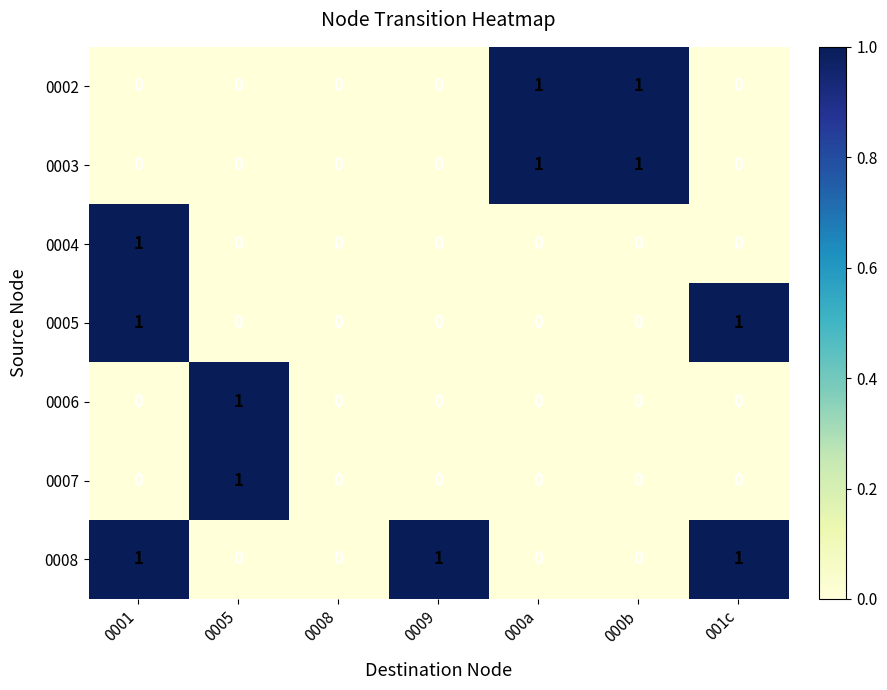

Which series has the largest total across all categories?

0008